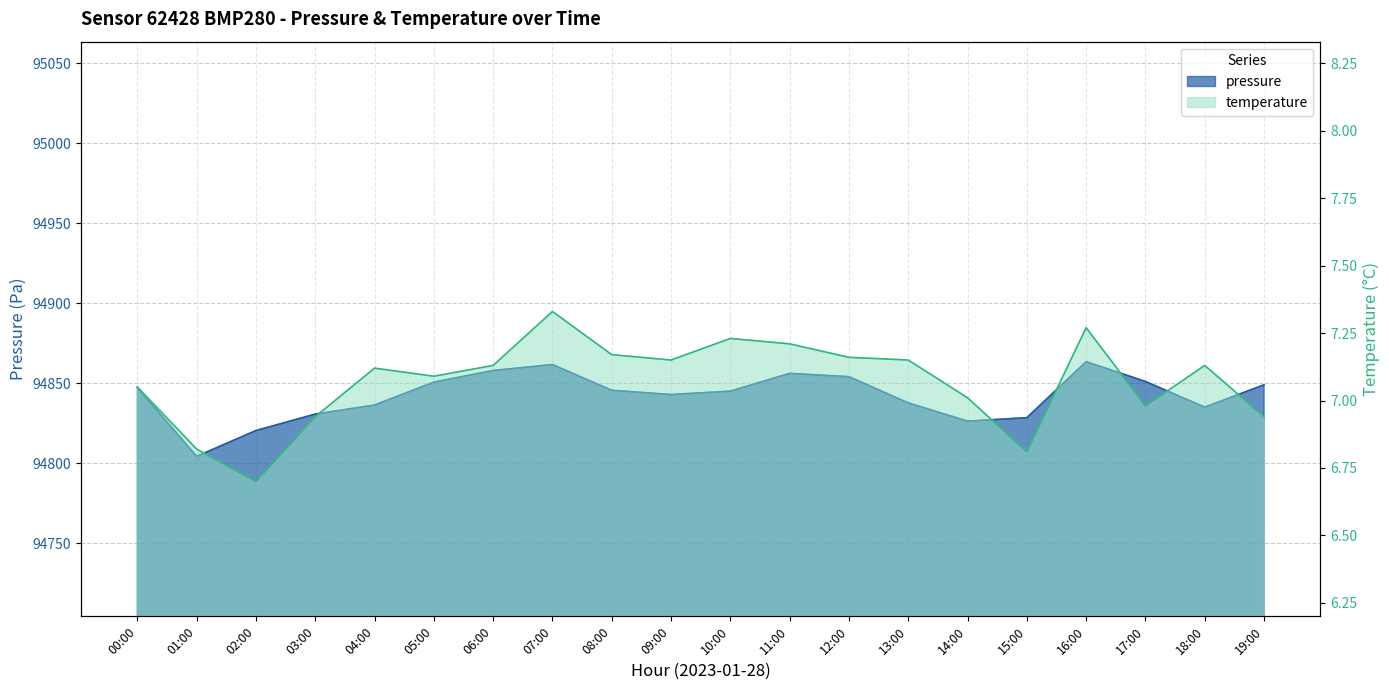

Reading left to right, transcribe all the data shown in this chart.

pressure: 94847.4	94804.4	94820.5	94830.8	94836.4	94850.8	94858.0	94861.7	94845.7	94843.0	94845.1	94856.2	94854.2	94837.8	94826.4	94828.5	94863.5	94851.2	94835.1	94849.1
temperature: 7.0	6.8	6.7	6.9	7.1	7.1	7.1	7.3	7.2	7.2	7.2	7.2	7.2	7.2	7.0	6.8	7.3	7.0	7.1	6.9